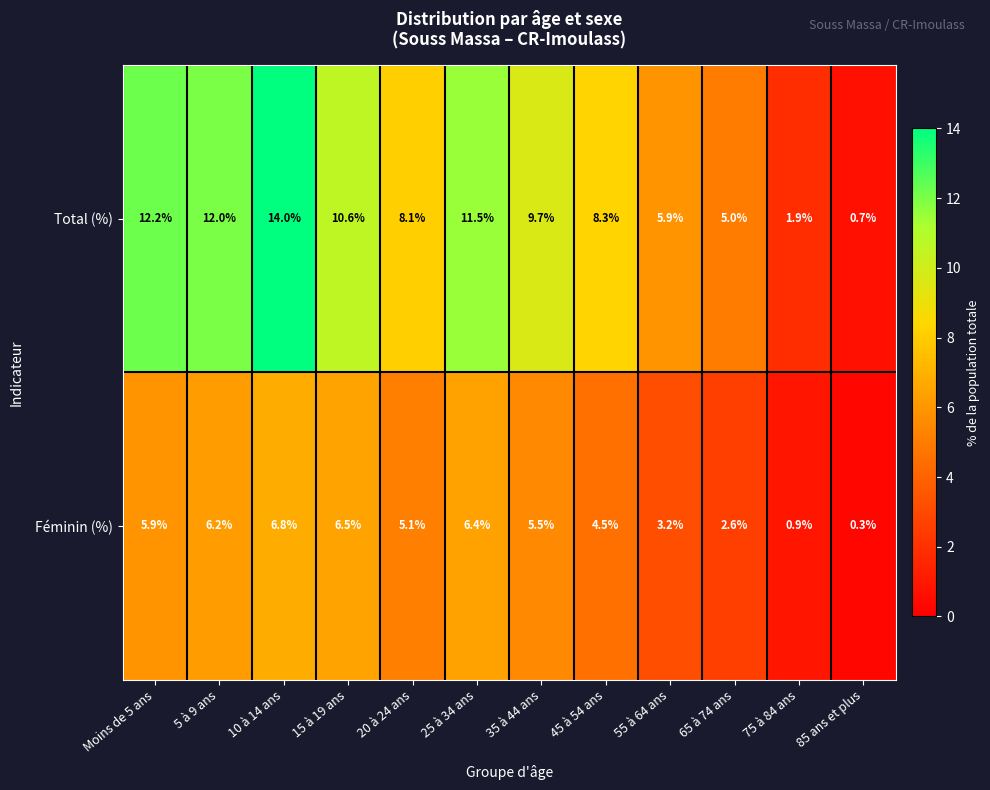

Reading right to left, extract all data points from this chart.

Total (%): 0.7	1.9	5.0	5.9	8.3	9.7	11.5	8.1	10.6	14.0	12.0	12.2
Féminin (%): 0.3	0.9	2.6	3.2	4.5	5.5	6.4	5.1	6.5	6.8	6.2	5.9